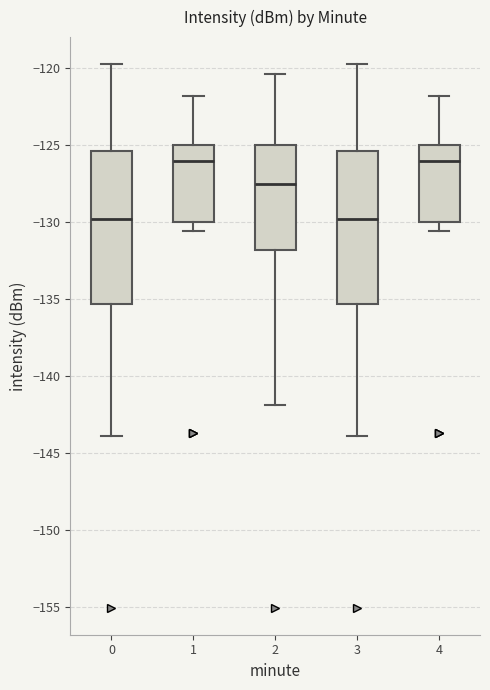

Reading left to right, transcribe this box plot: for each box, give where its median line is, the range the box spans, and where its two whiskers end, as read against the y-axis. The values are not printed on the chart, so give them approximately, as read against the axis.

0: median -130.0, box -135.5 to -125.5, whiskers -144.0 to -119.5
1: median -126.0, box -130.0 to -125.0, whiskers -130.5 to -122.0
2: median -127.5, box -132.0 to -125.0, whiskers -142.0 to -120.5
3: median -130.0, box -135.5 to -125.5, whiskers -144.0 to -119.5
4: median -126.0, box -130.0 to -125.0, whiskers -130.5 to -122.0